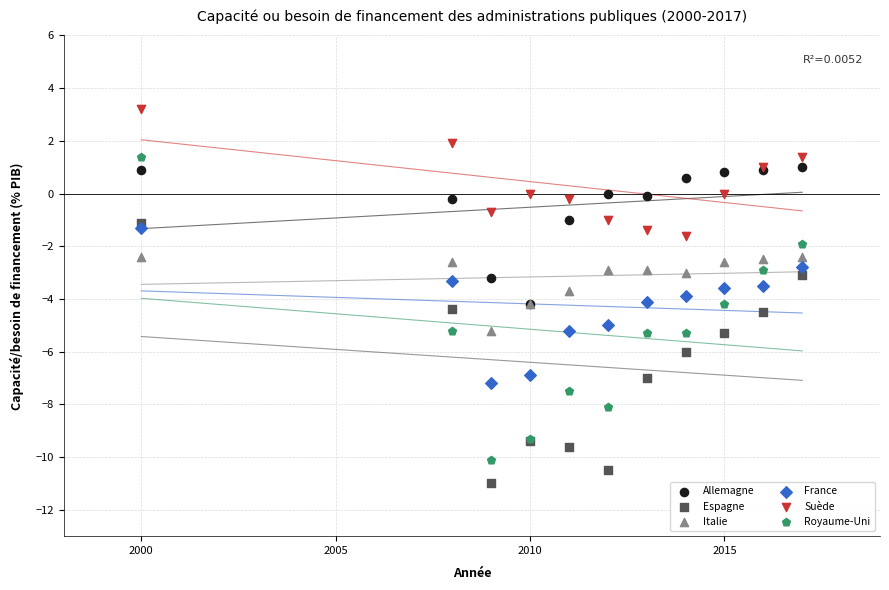

Which series reaches the minimum Y coordinate?

Espagne